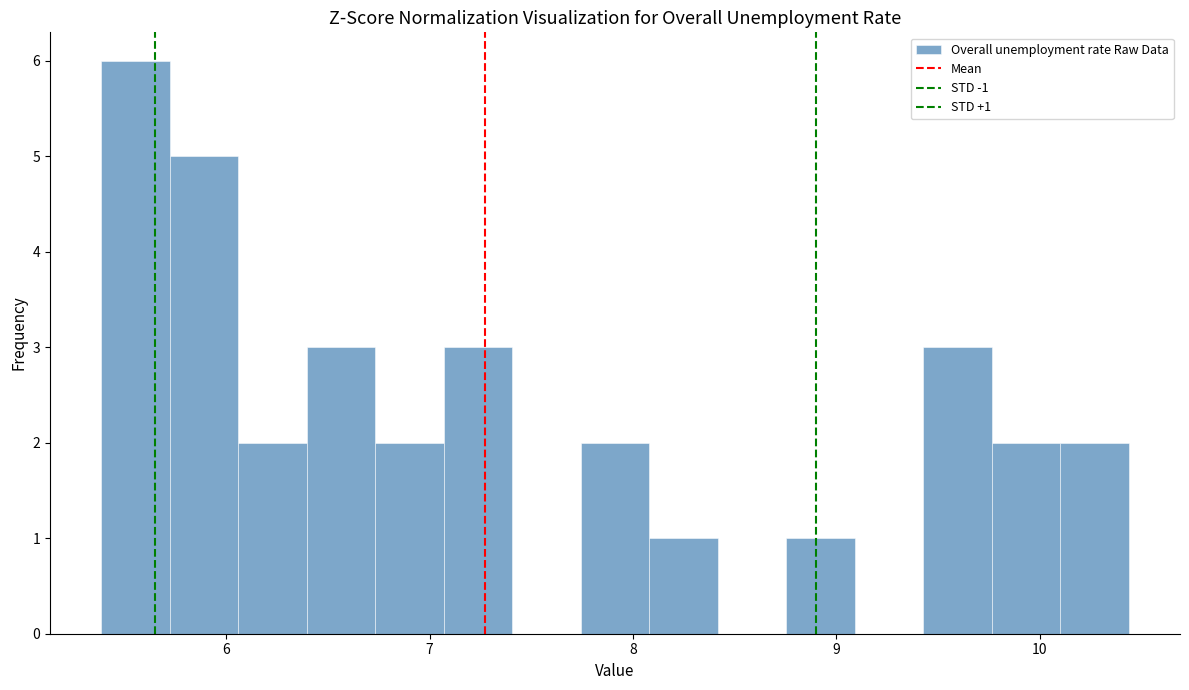

Around what value on the x-axis is the tallest bar? Give the approximate position of its centre, as read against the axis.

5.6